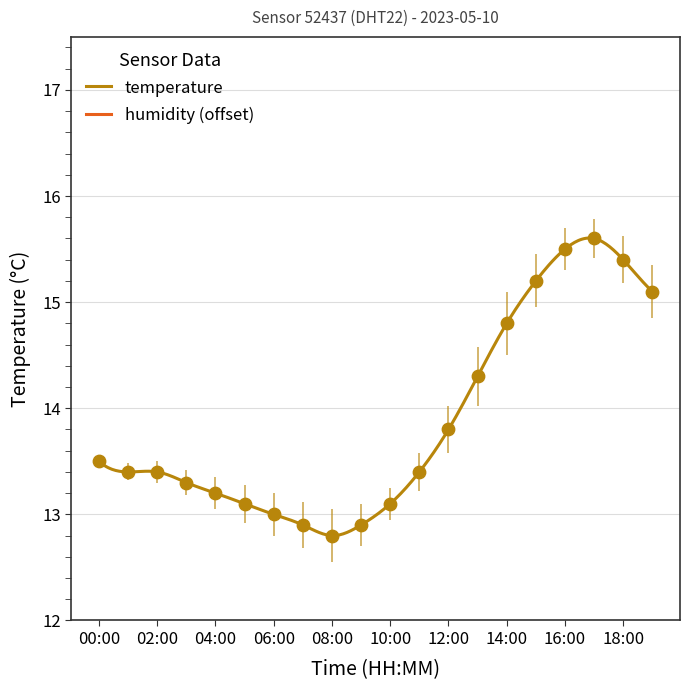

Between 00:00 and 01:00, which is larger?

00:00